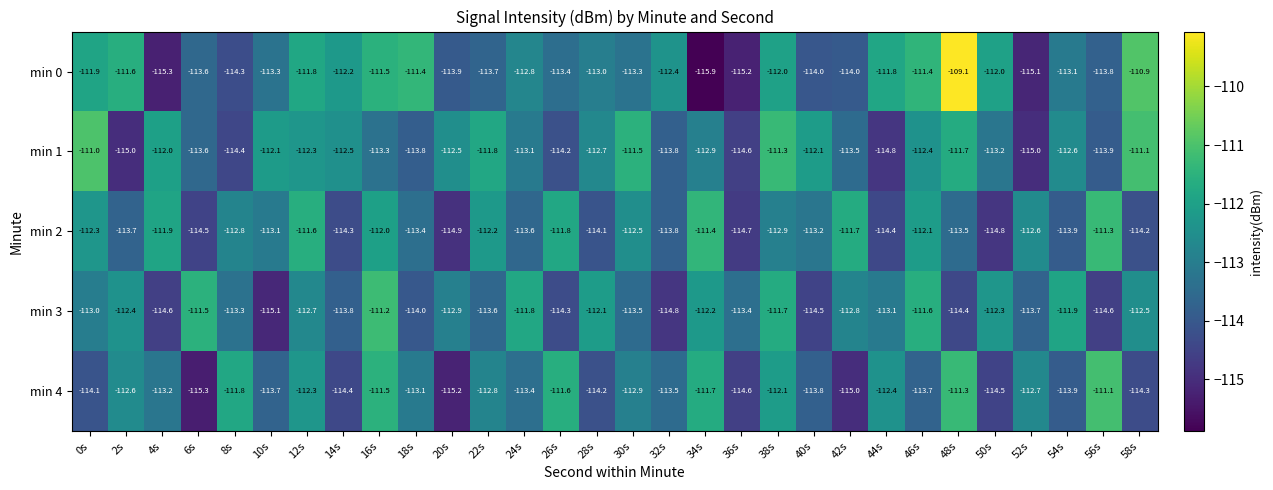

Rank the series by their maximum value, from lowest to highest.

min 2, min 3, min 4, min 1, min 0